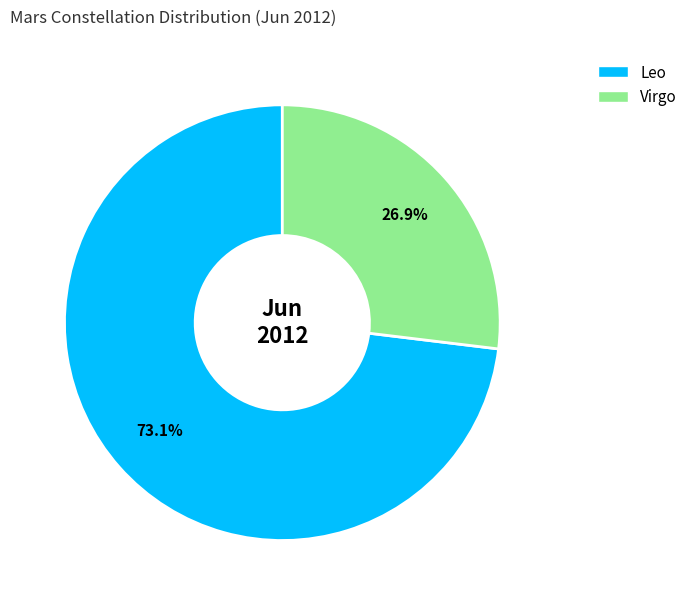

How many segments does this pie chart have?

2